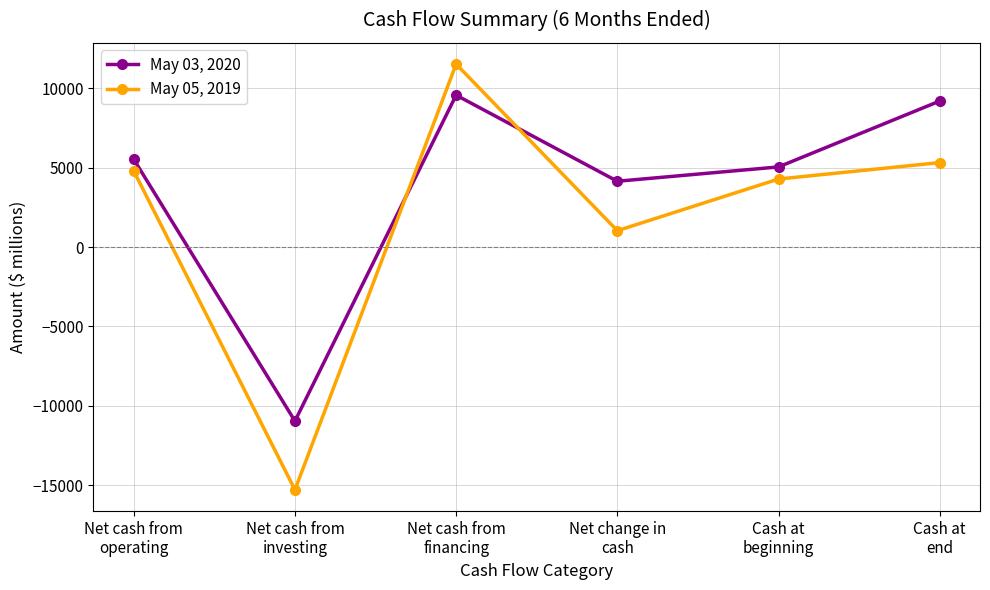

What is the value of the May 05, 2019 point at the 3rd from the left?

11536